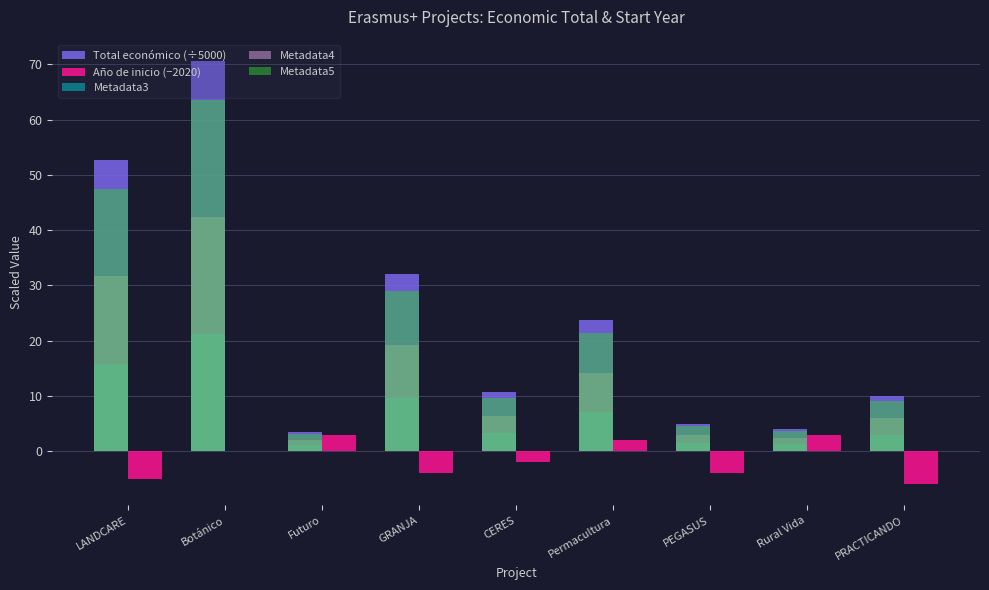

At which label is Metadata4 closest to 22?

GRANJA